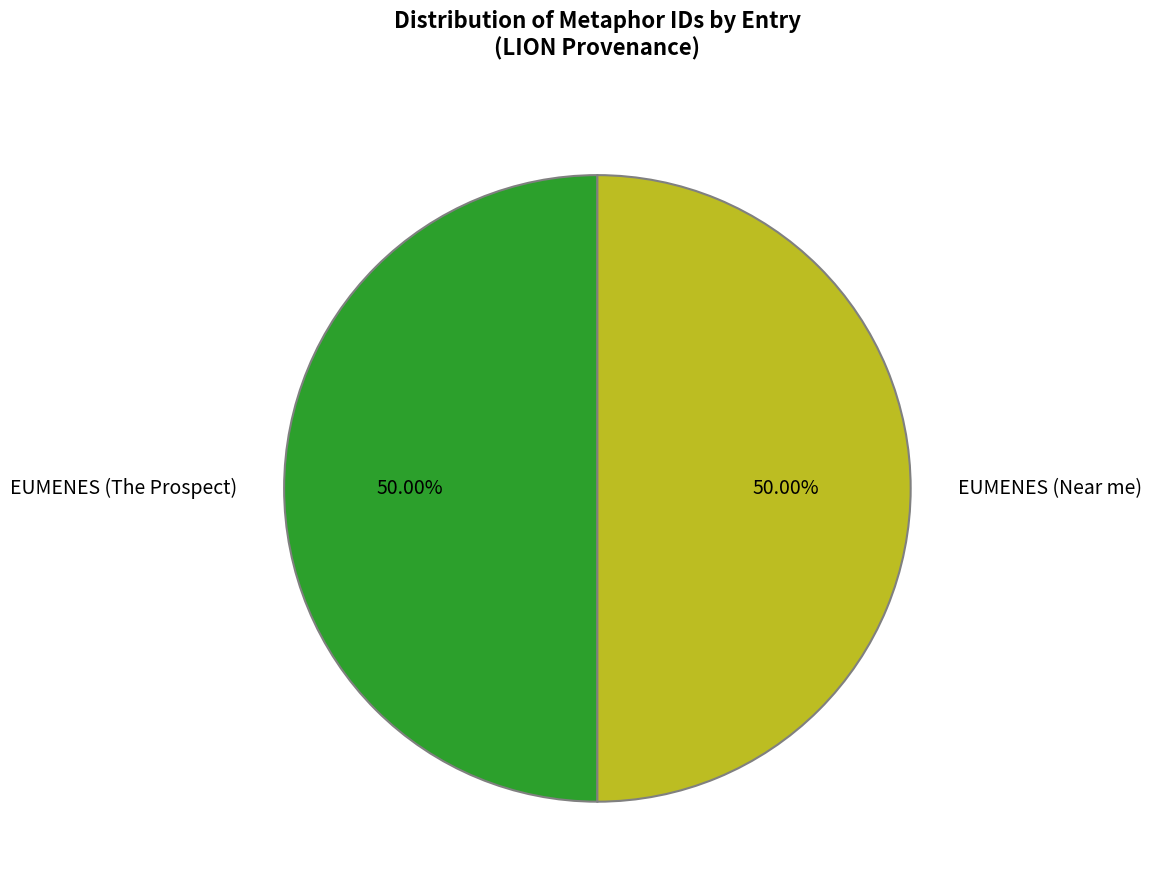

What is the ratio of the value at EUMENES (Near me) to the value at EUMENES (The Prospect)?

1.0